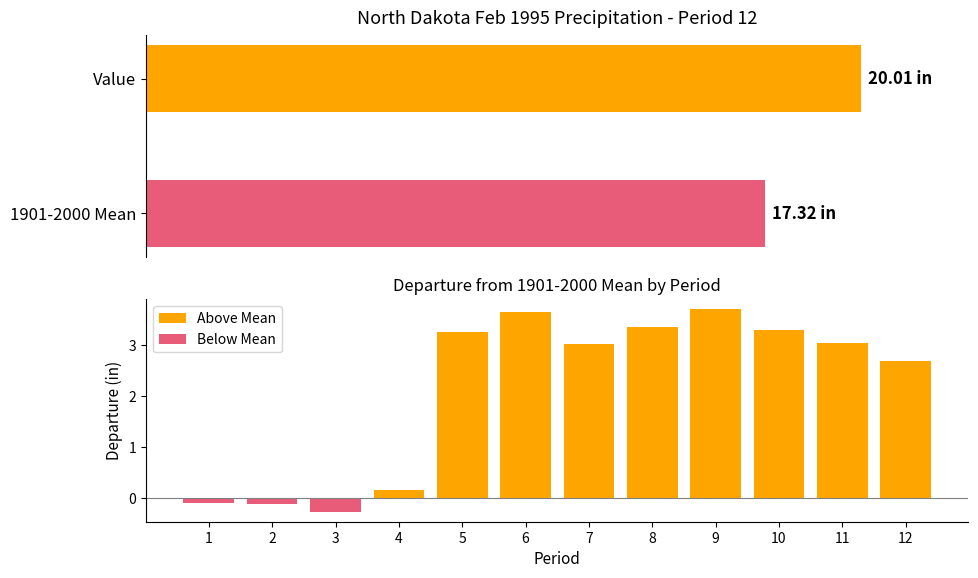

Reading left to right, extract all data points from this chart.

Above Mean: 0.0	0.0	0.0	0.2	3.2	3.6	3.0	3.3	3.7	3.3	3.1	2.7
Below Mean: -0.1	-0.1	-0.3	0.0	0.0	0.0	0.0	0.0	0.0	0.0	0.0	0.0